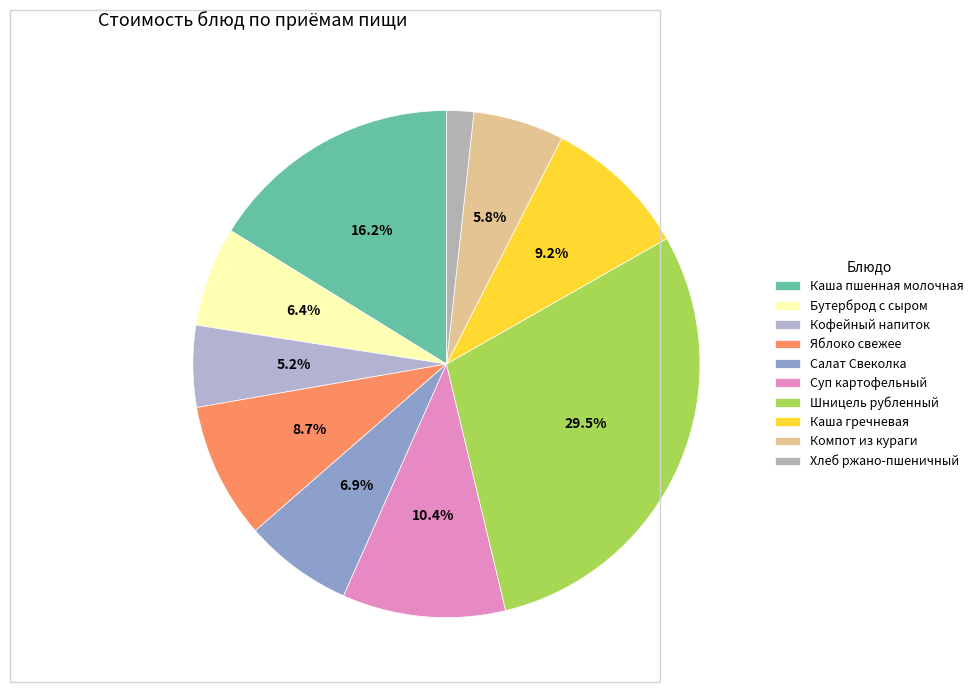

To the nearest percent, what portion does Яблоко свежее represent?

9%